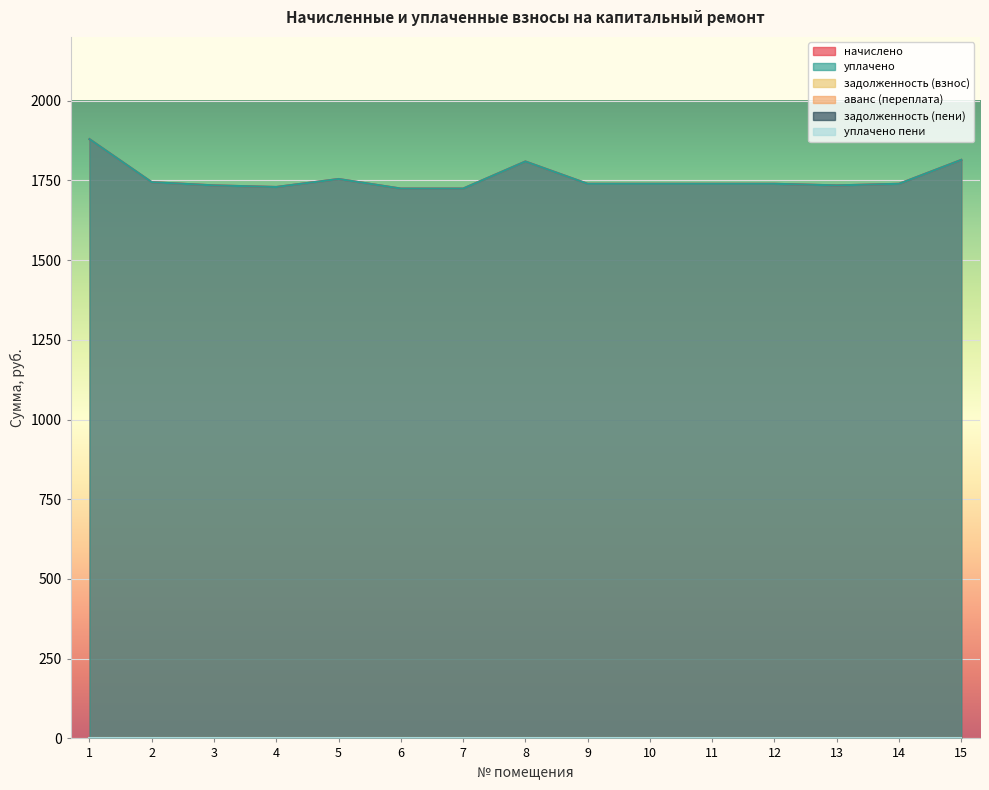

Which category has the highest value in the задолженность (пени) series?

1